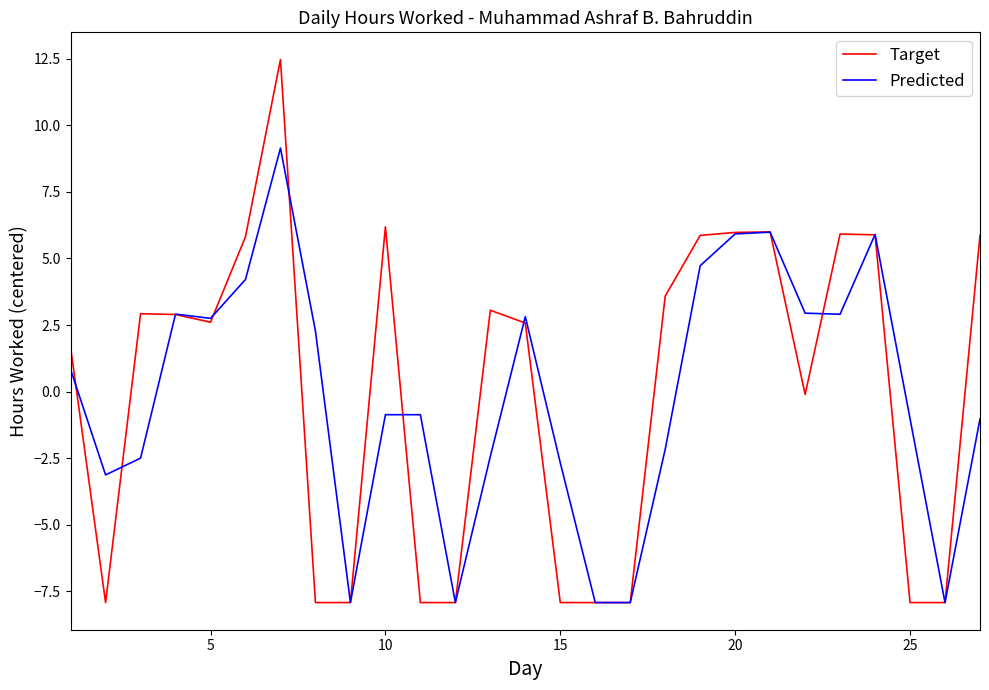

How many values in the Predicted series exceed 0?

13